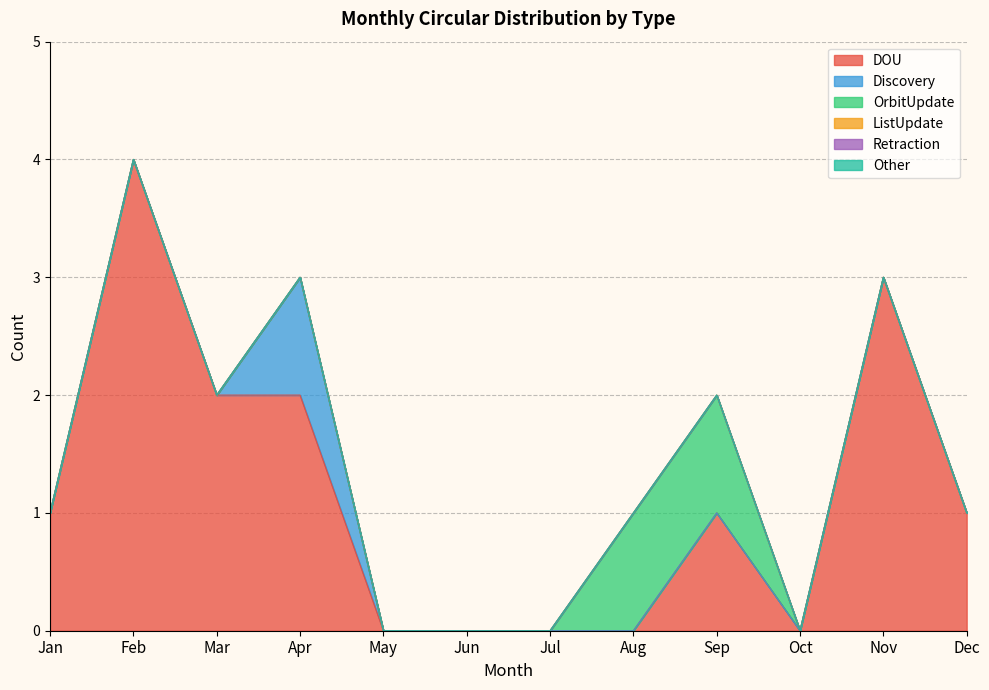

True or false: ListUpdate and OrbitUpdate cross at least once.

False